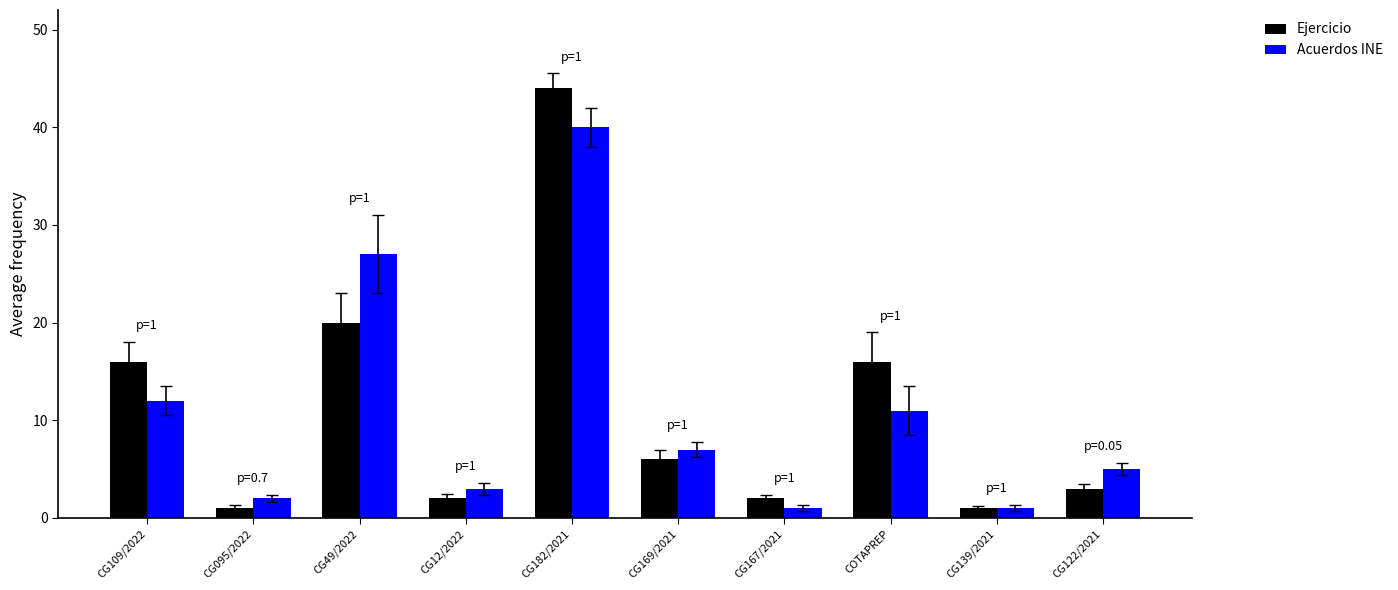

What position from the left is CG167/2021?

7